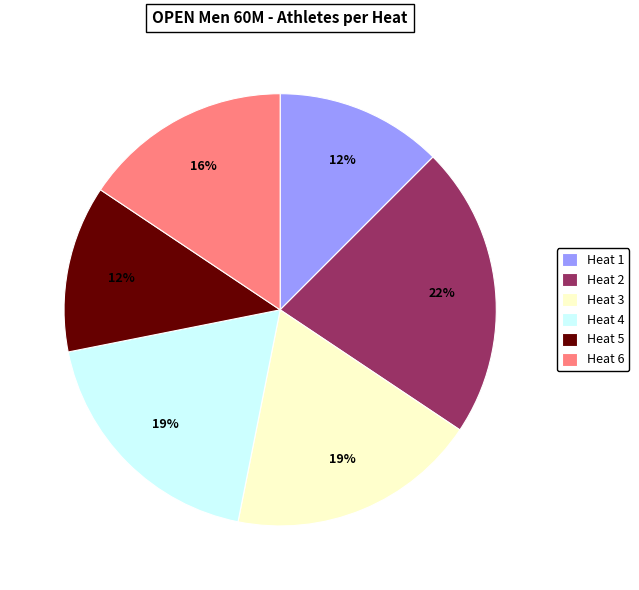

Between Heat 6 and Heat 2, which is larger?

Heat 2